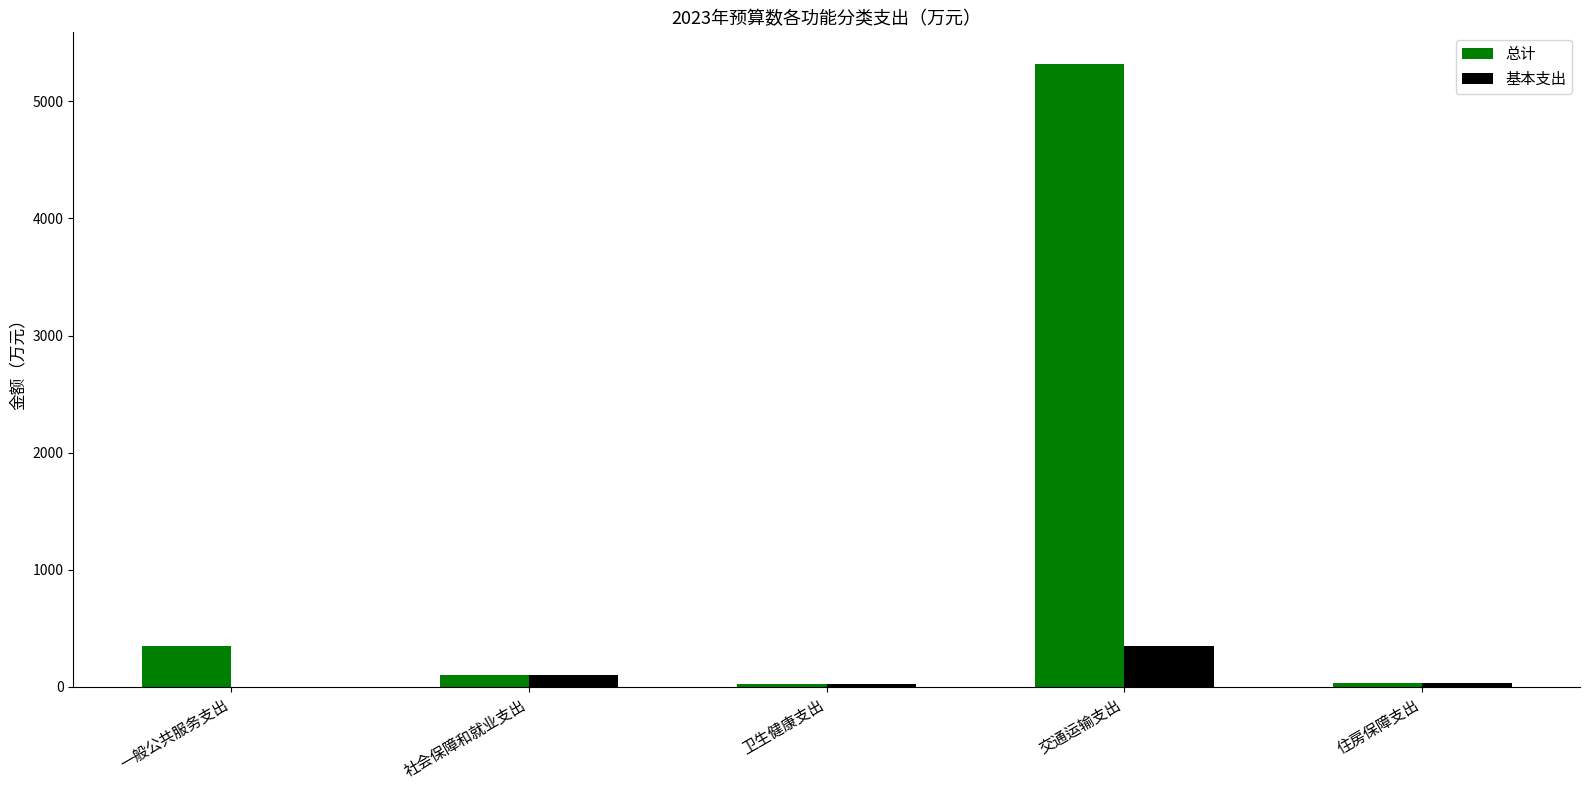

Which series has the largest total across all categories?

总计